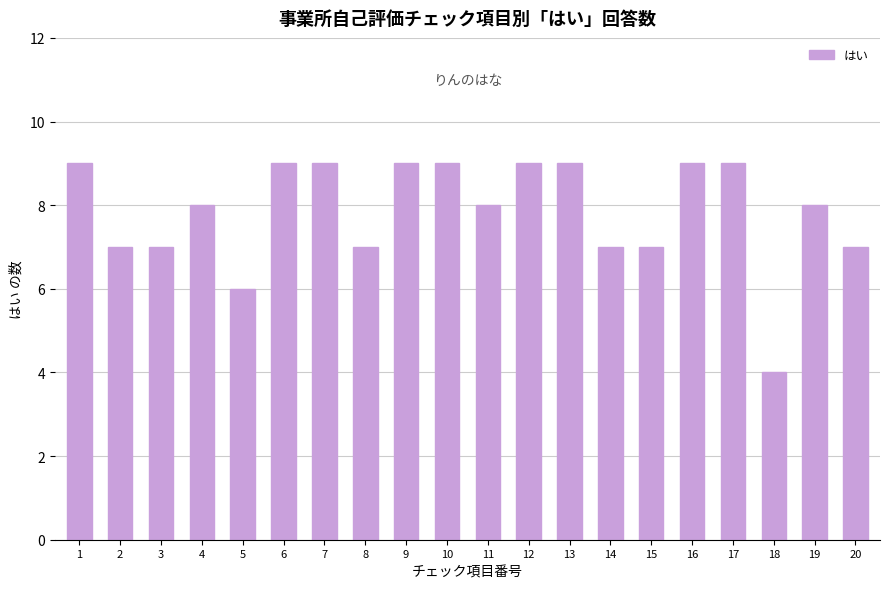

Between 17 and 8, which is larger?

17